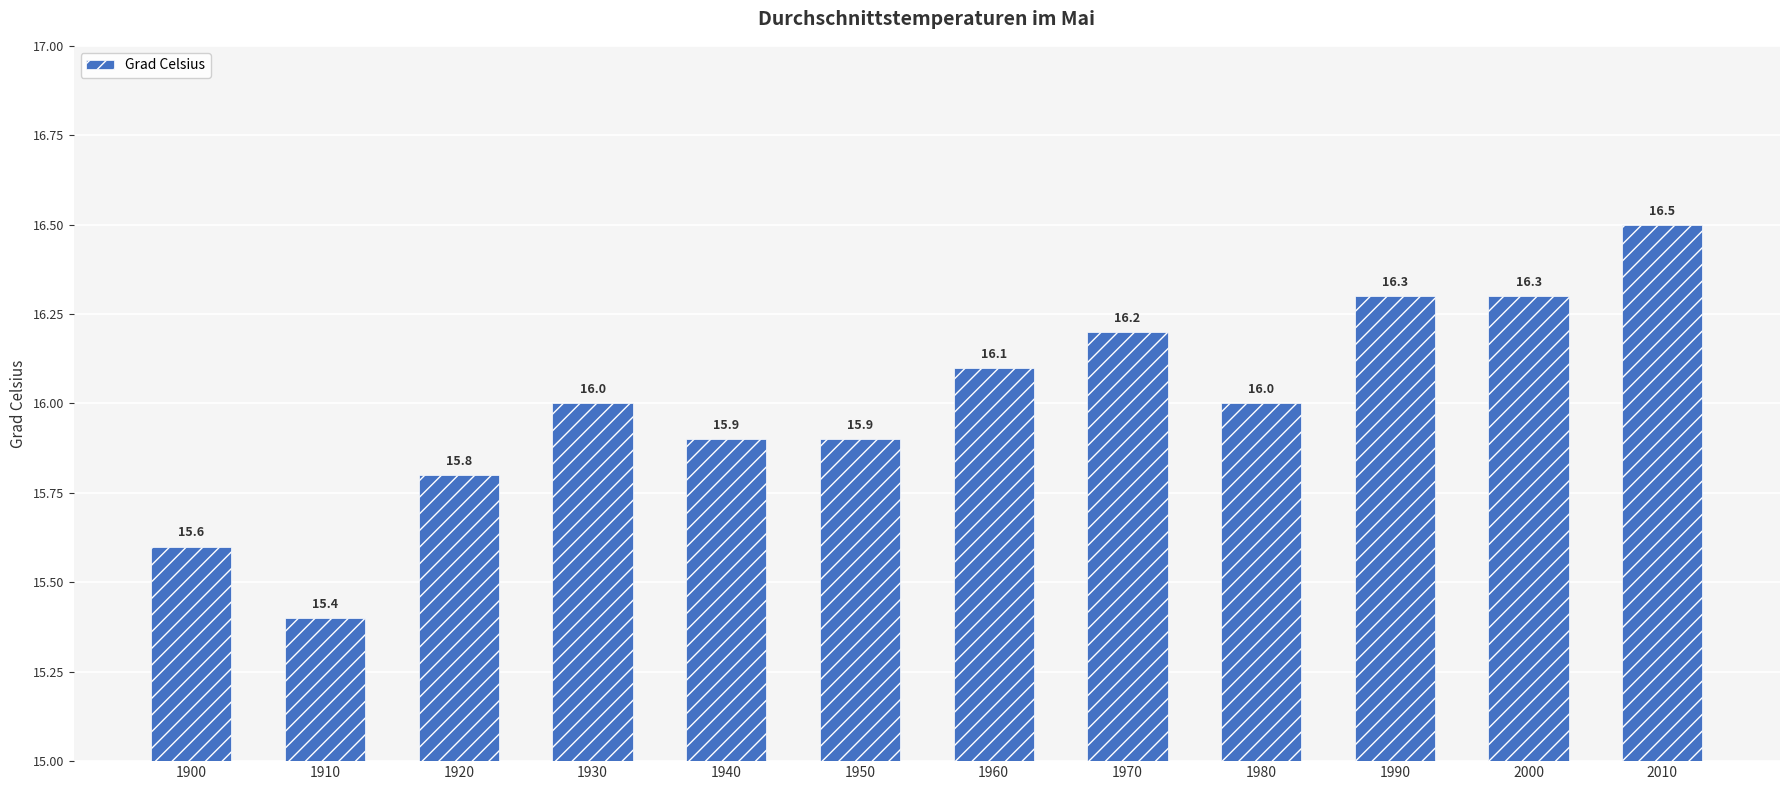

What is the value of the 6th bar from the left?

15.9